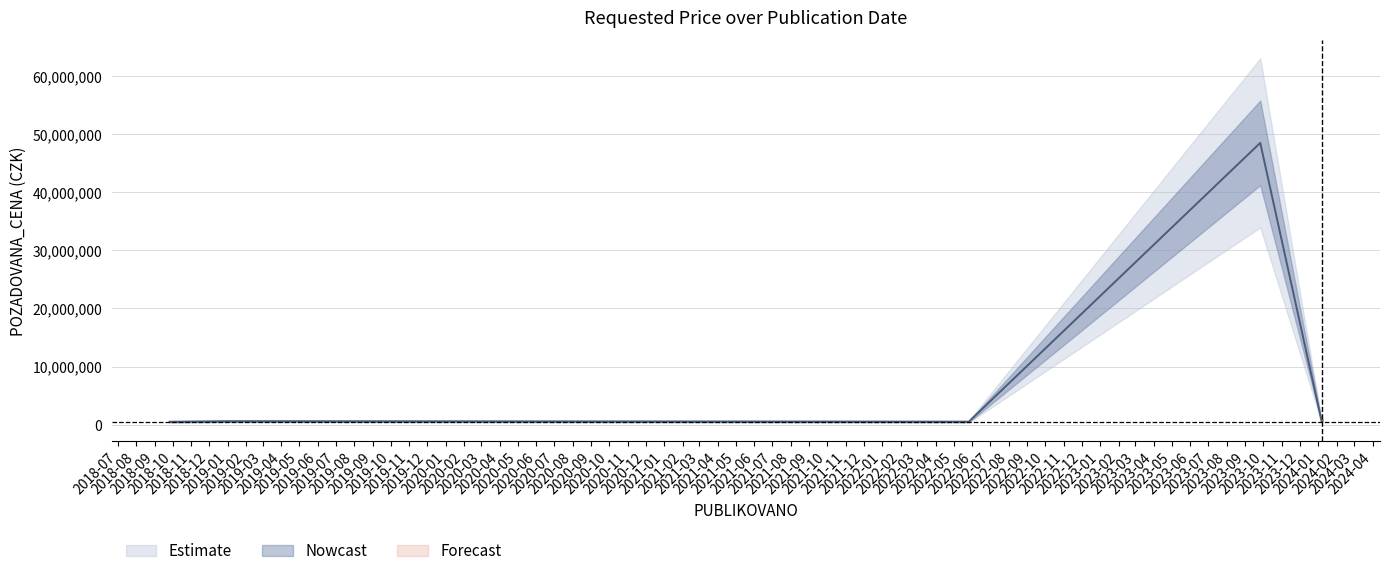

What is the label of the 1st point from the right?

2024-01-08